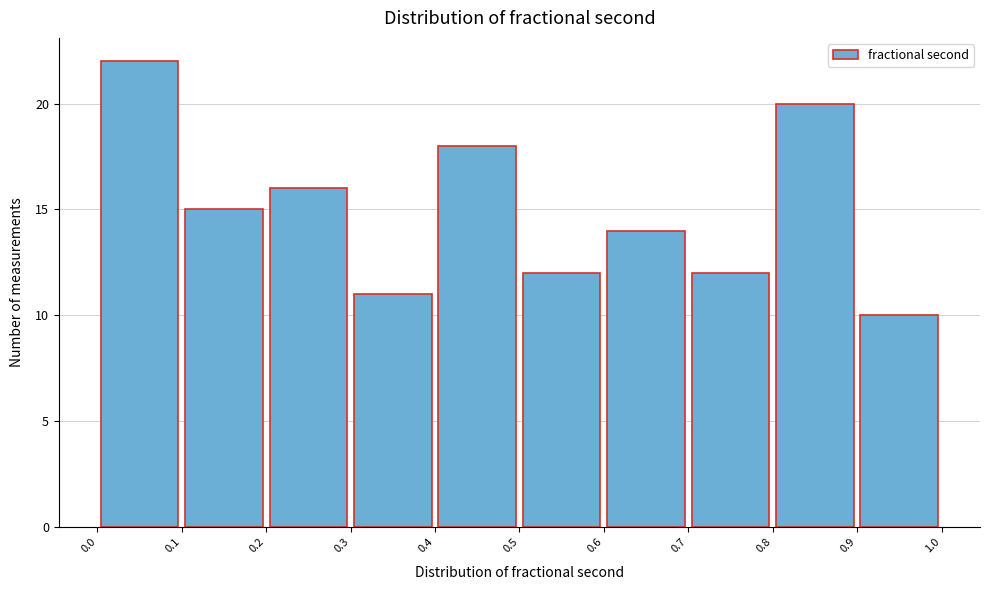

How tall is the bar that spans 0.5 to 0.6 on the x-axis? The values are not printed on the chart, so give them approximately, as read against the axis.

12